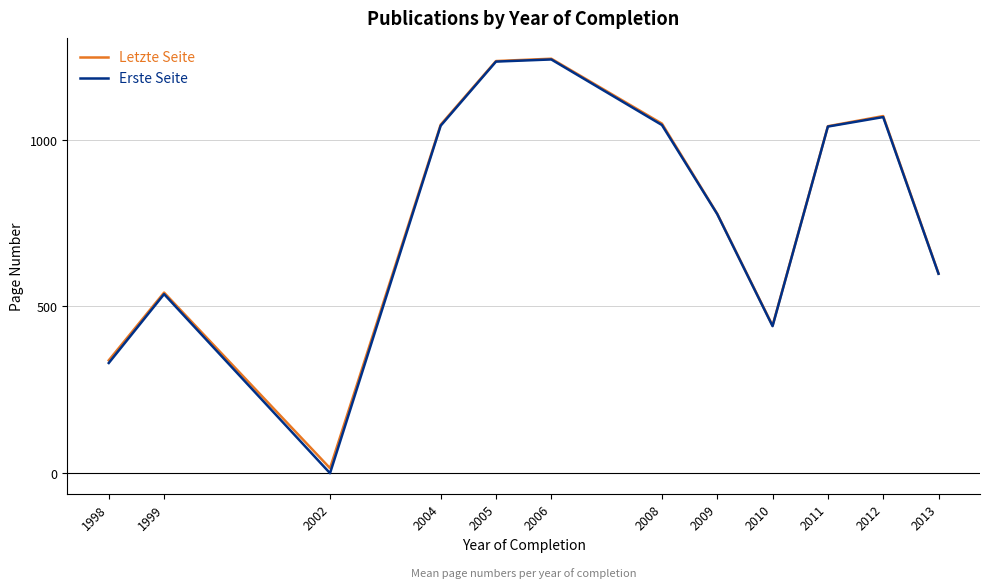

How many values in the Erste Seite series exceed 1039?

6